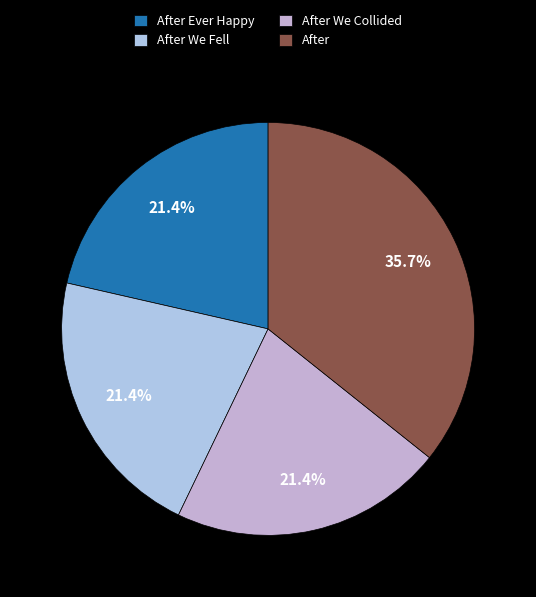

Count the number of slices in the pie.

4